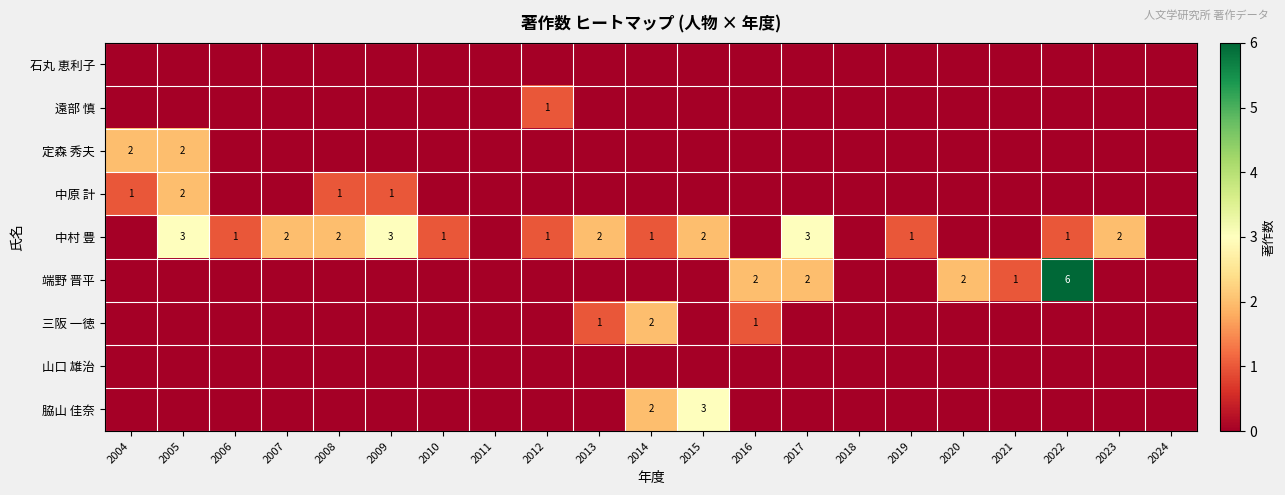

Which series has the largest range (max minus min)?

端野 晋平